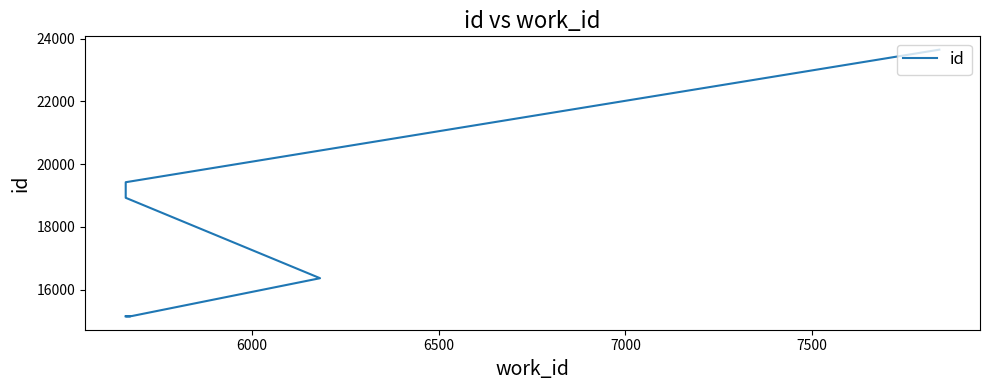

What is the difference between the maximum and second lowest values?

8498